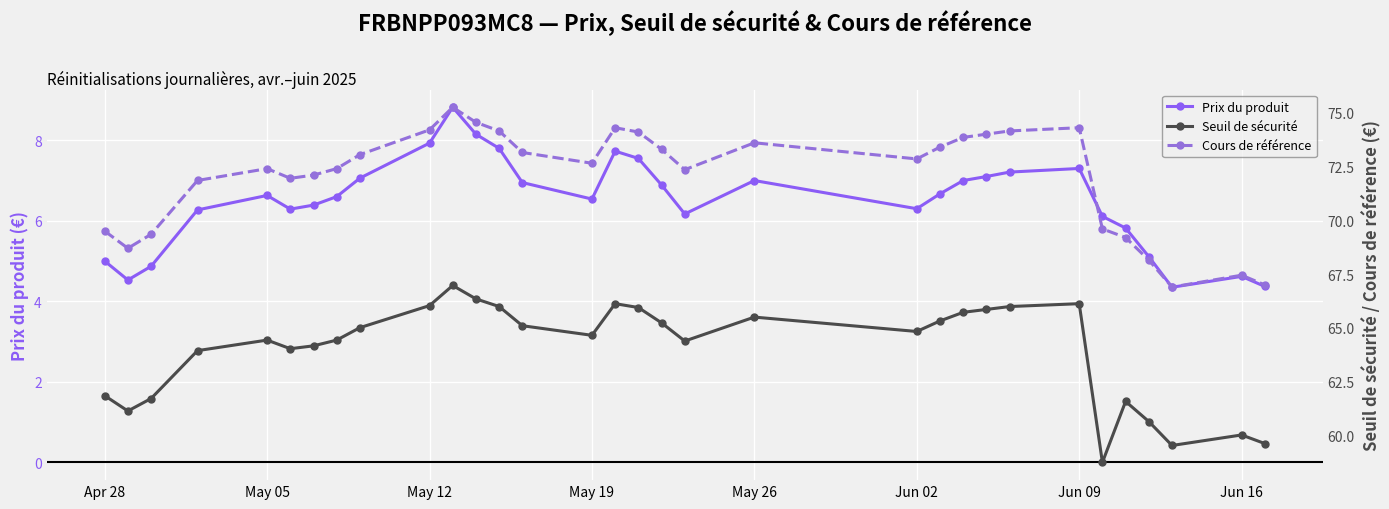

The value of Prix du produit at Apr 28 is 3.1. True or false?

False